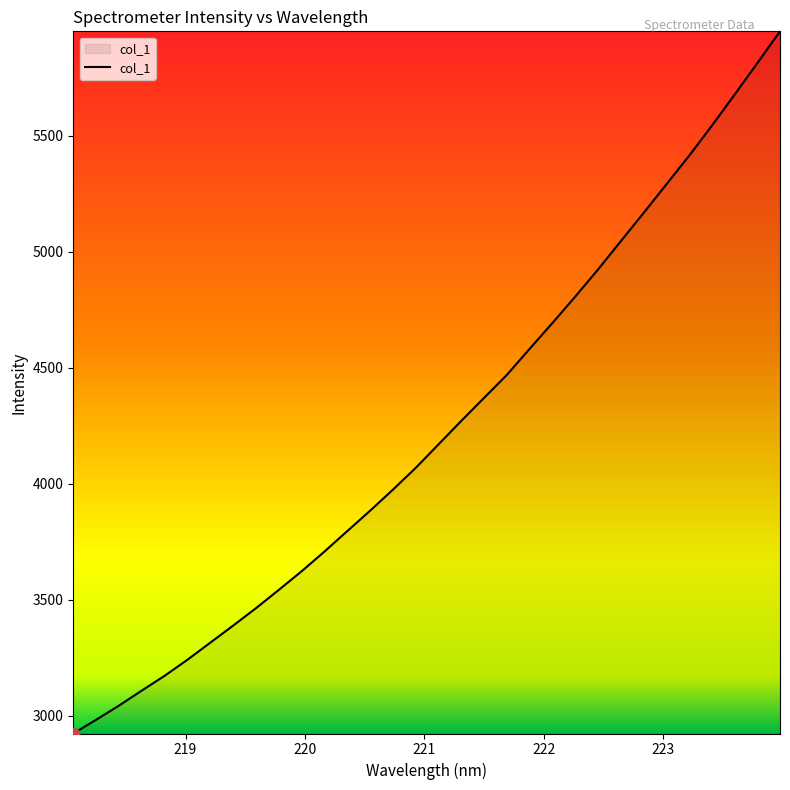

What is the maximum value shown in the chart?

5949.2